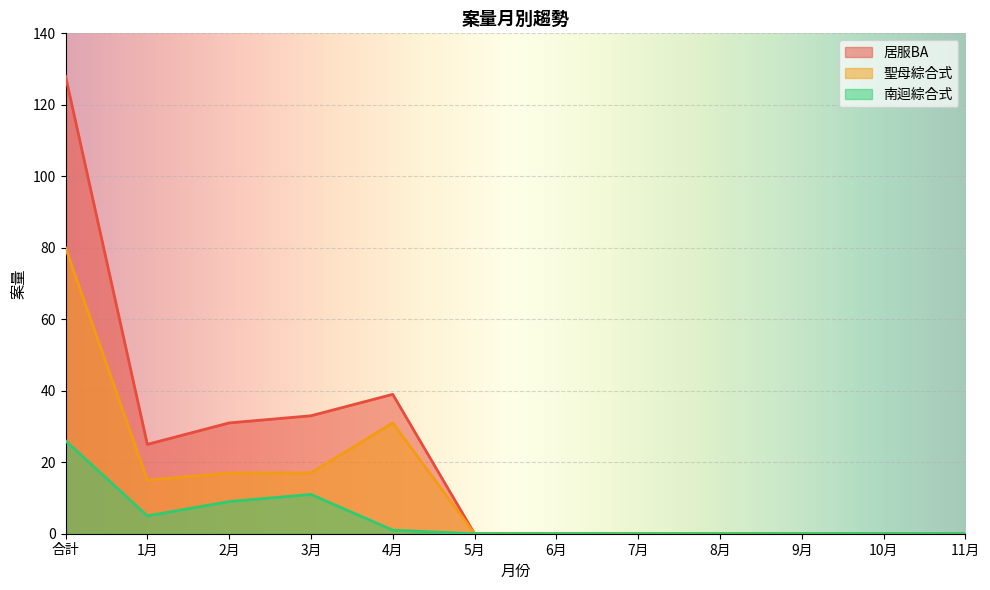

Is the value of 南迴綜合式 at 4月 greater than the value of 居服BA at 4月?

No